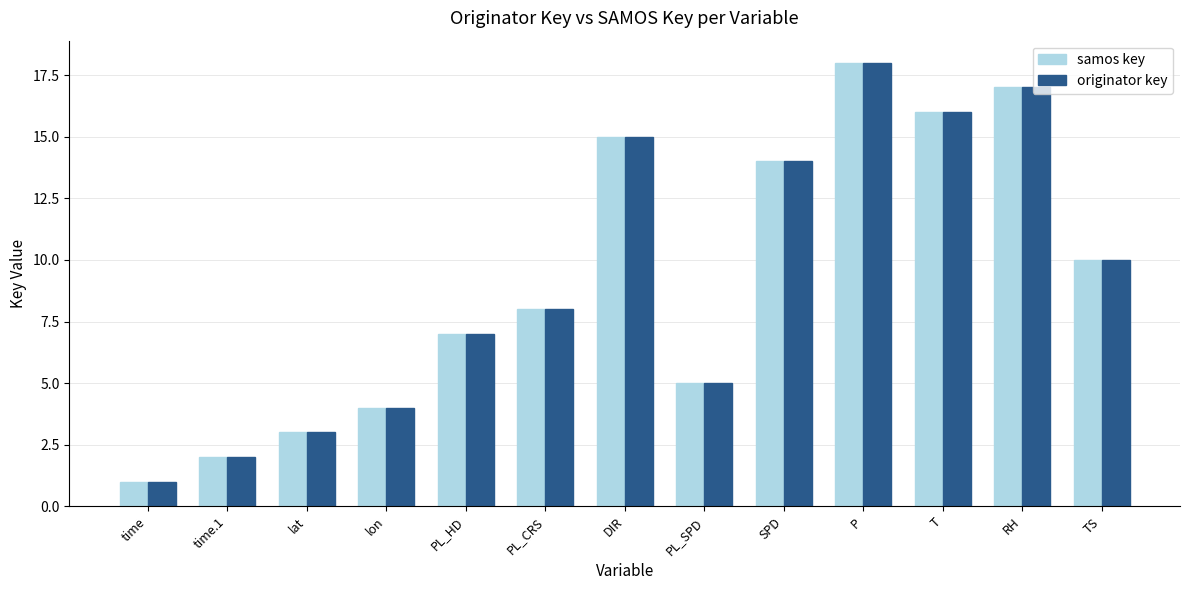

List the labels in order of samos key value, largest first.

P, RH, T, DIR, SPD, TS, PL_CRS, PL_HD, PL_SPD, lon, lat, time.1, time